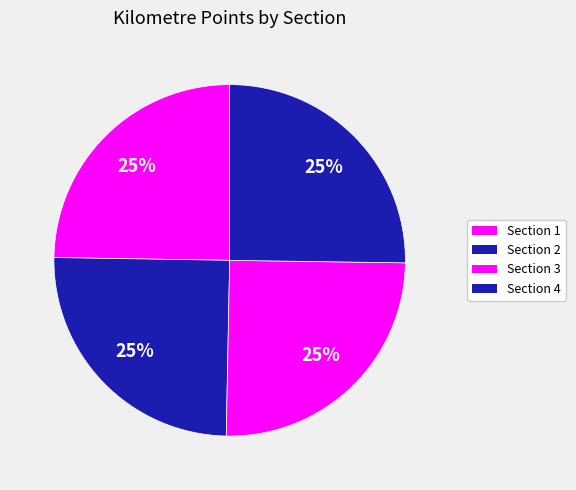

True or false: Section 2 accounts for 14% of the total.

False